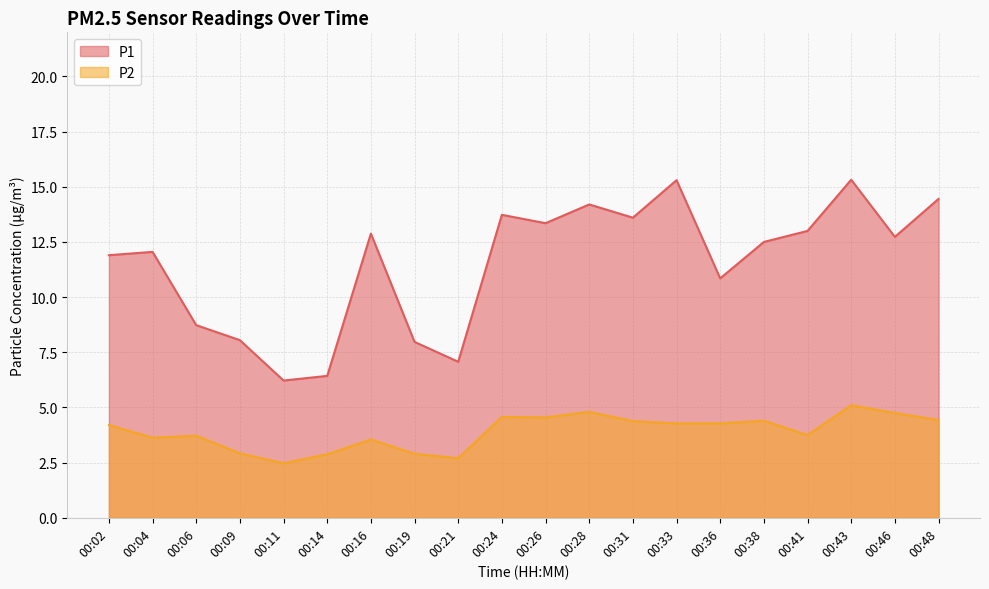

Between 00:06 and 00:26, which is larger?

00:26